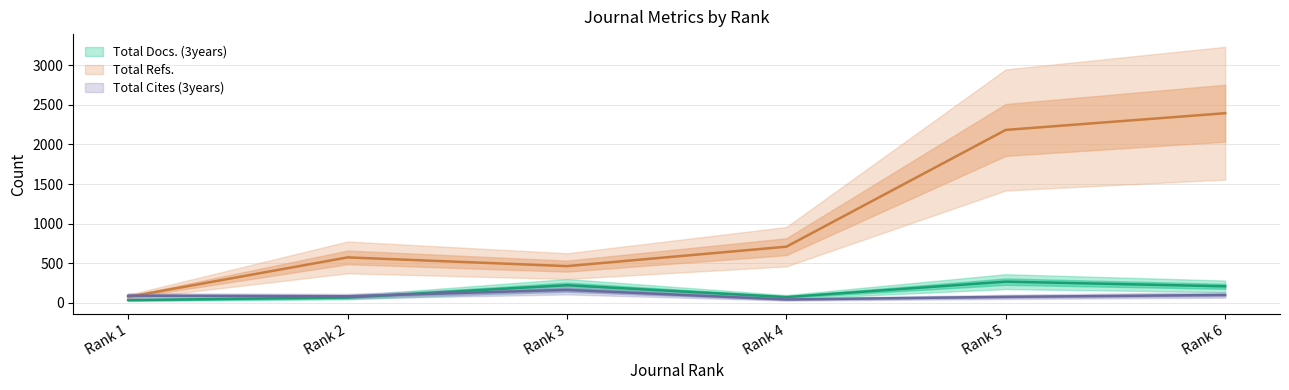

What is the difference between the highest and lowest values at Rank 1?

56